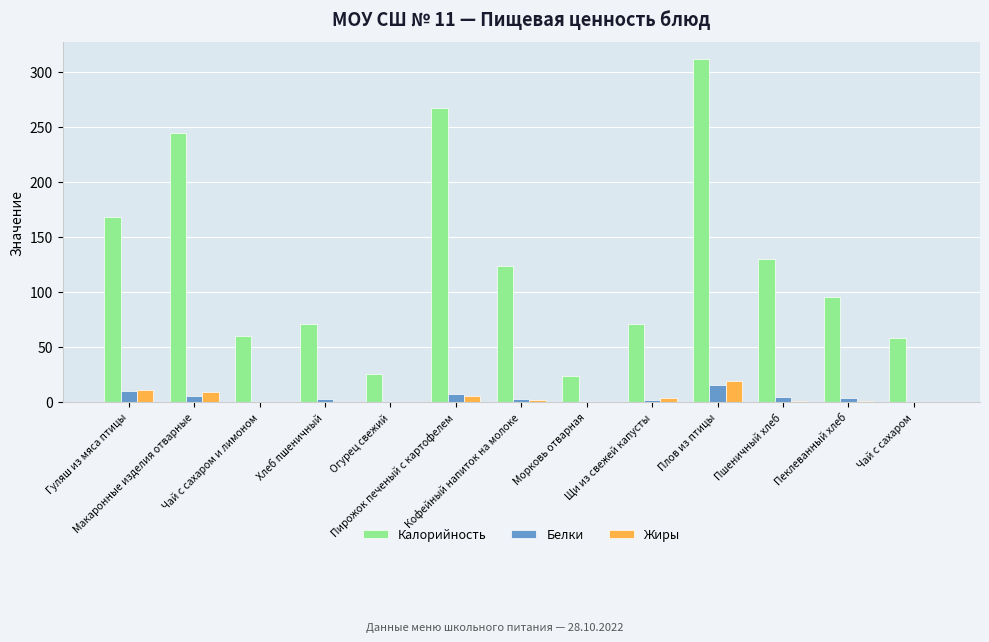

Which series has the largest total across all categories?

Калорийность